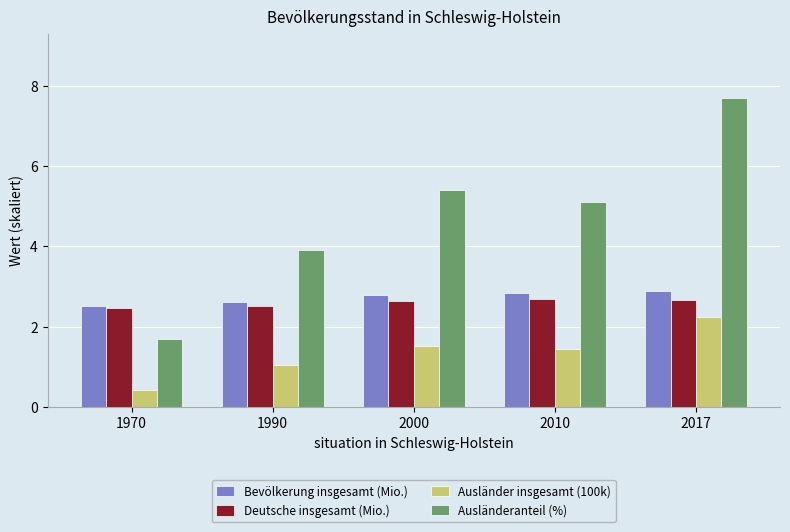

At which category does the chart reach its minimum across all series?

1970